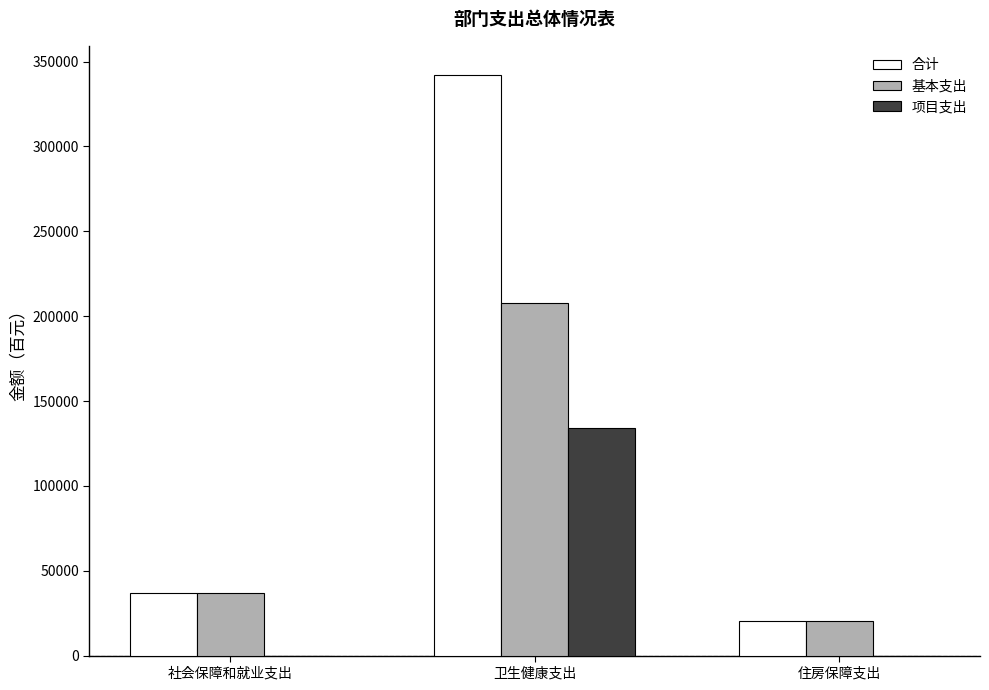

What are all the series names shown in the legend?

合计, 基本支出, 项目支出